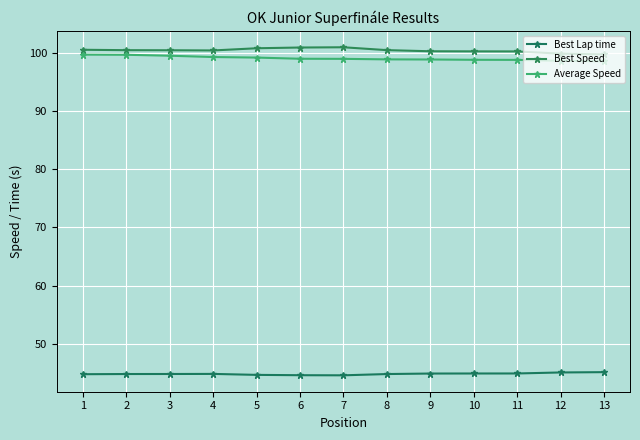

True or false: Best Lap time and Average Speed cross at least once.

False